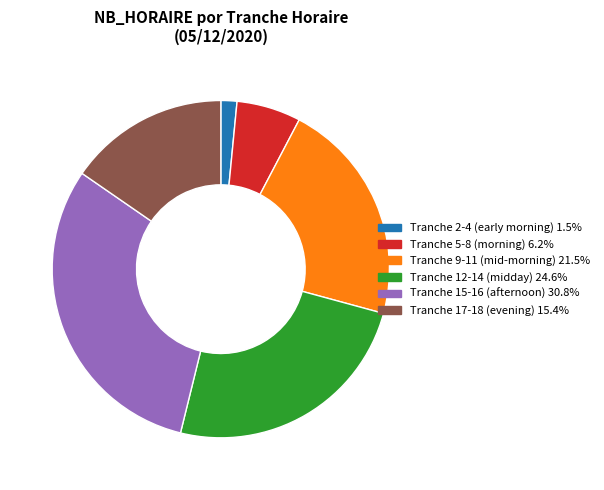

Is there any slice that represents more than half of the pie?

No